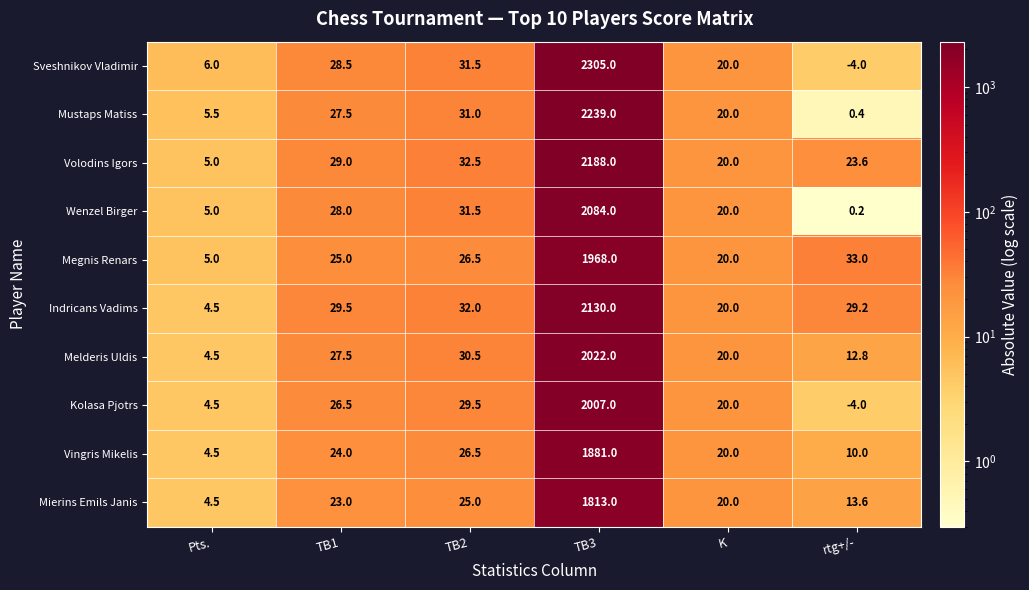

What is the sum of all Sveshnikov Vladimir values?

2387.0